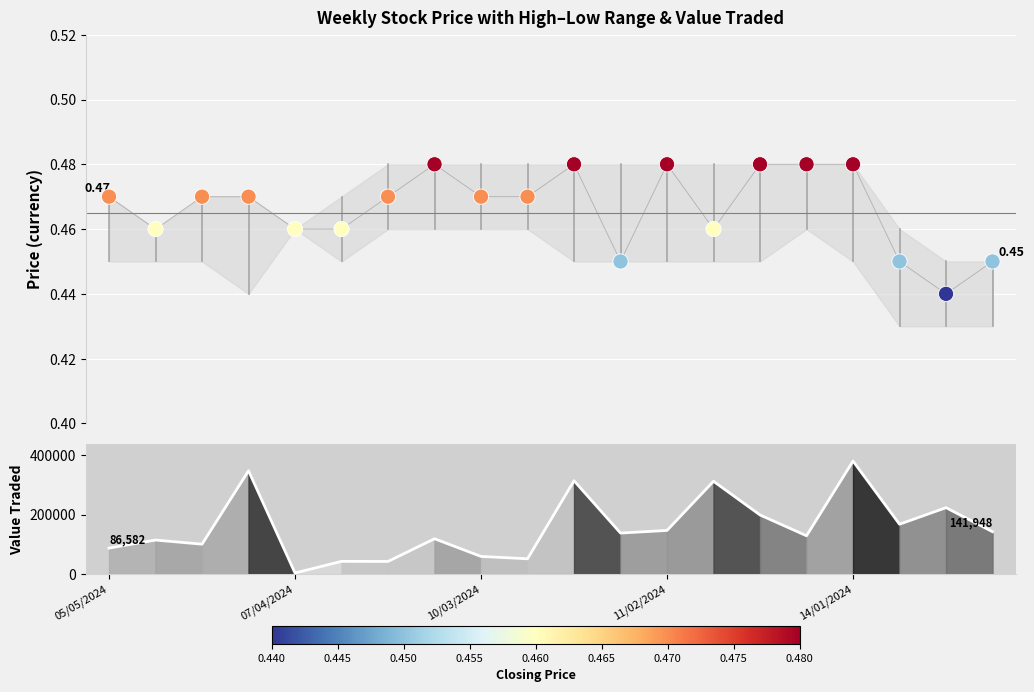

What are all the series names shown in the legend?

Closing, Value Traded